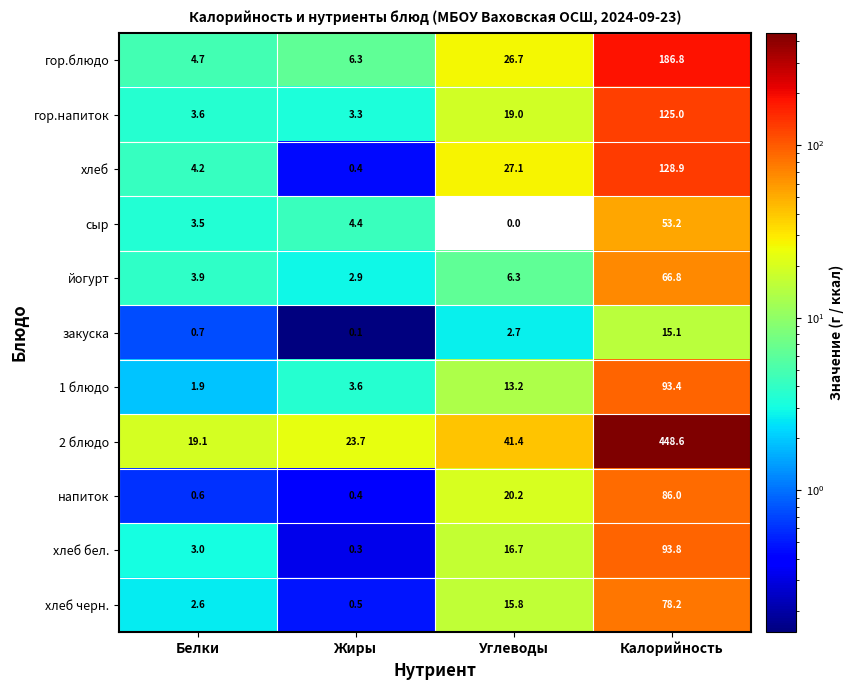

Rank the series at Белки from lowest to highest value.

напиток, закуска, 1 блюдо, хлеб черн., хлеб бел., сыр, гор.напиток, йогурт, хлеб, гор.блюдо, 2 блюдо